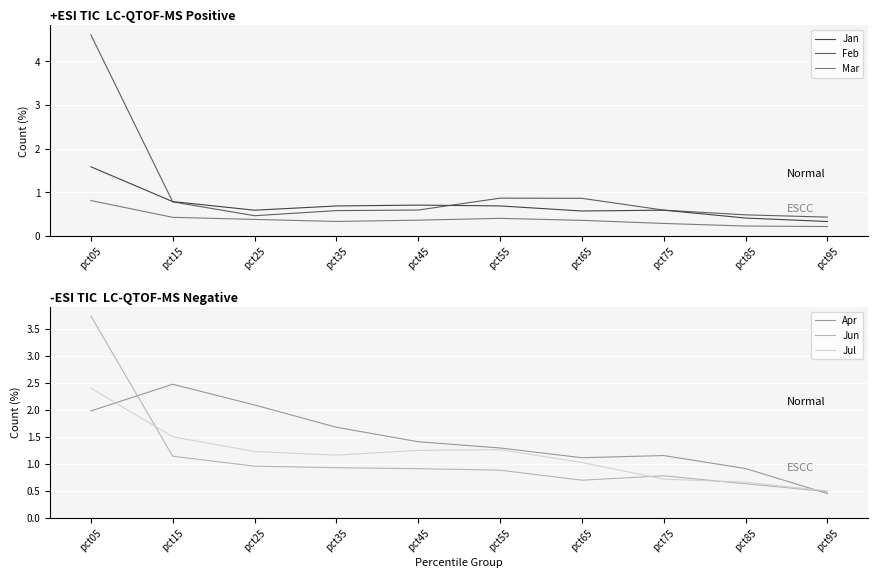

List the labels in order of Jun value, largest first.

pct05, pct15, pct25, pct35, pct45, pct55, pct75, pct65, pct85, pct95